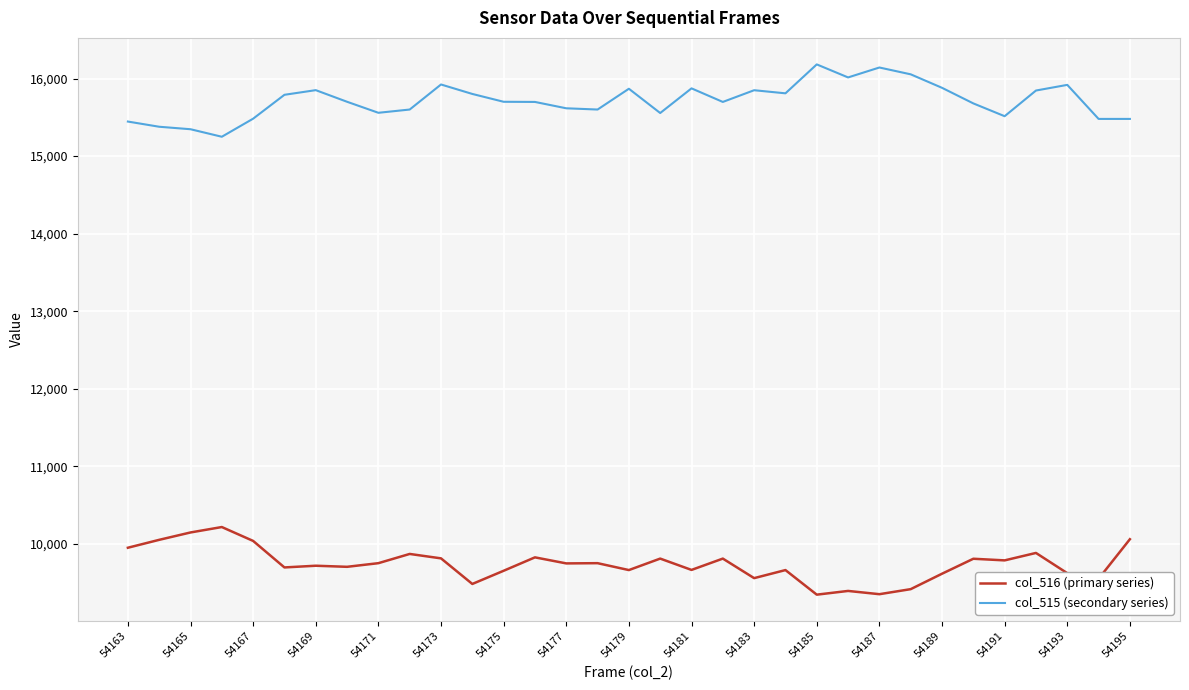

Which series has the largest total across all categories?

col_515 (secondary series)